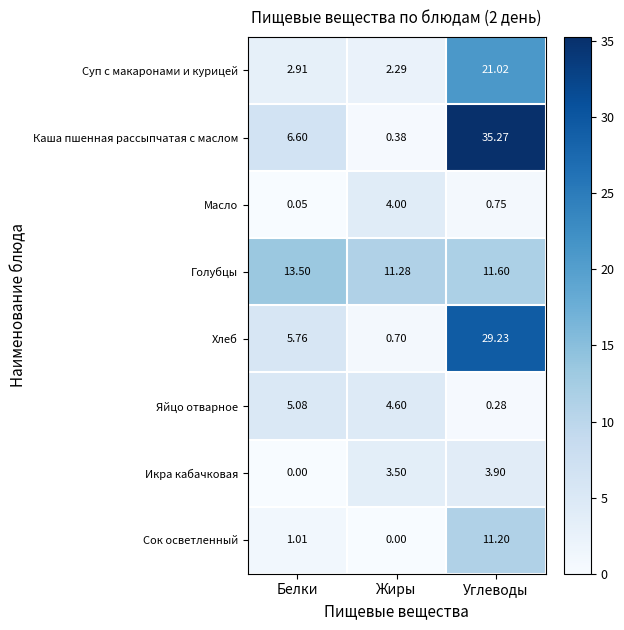

List the series in order of their peak value, lowest first.

Икра кабачковая, Масло, Яйцо отварное, Сок осветленный, Голубцы, Суп с макаронами и курицей, Хлеб, Каша пшенная рассыпчатая с маслом